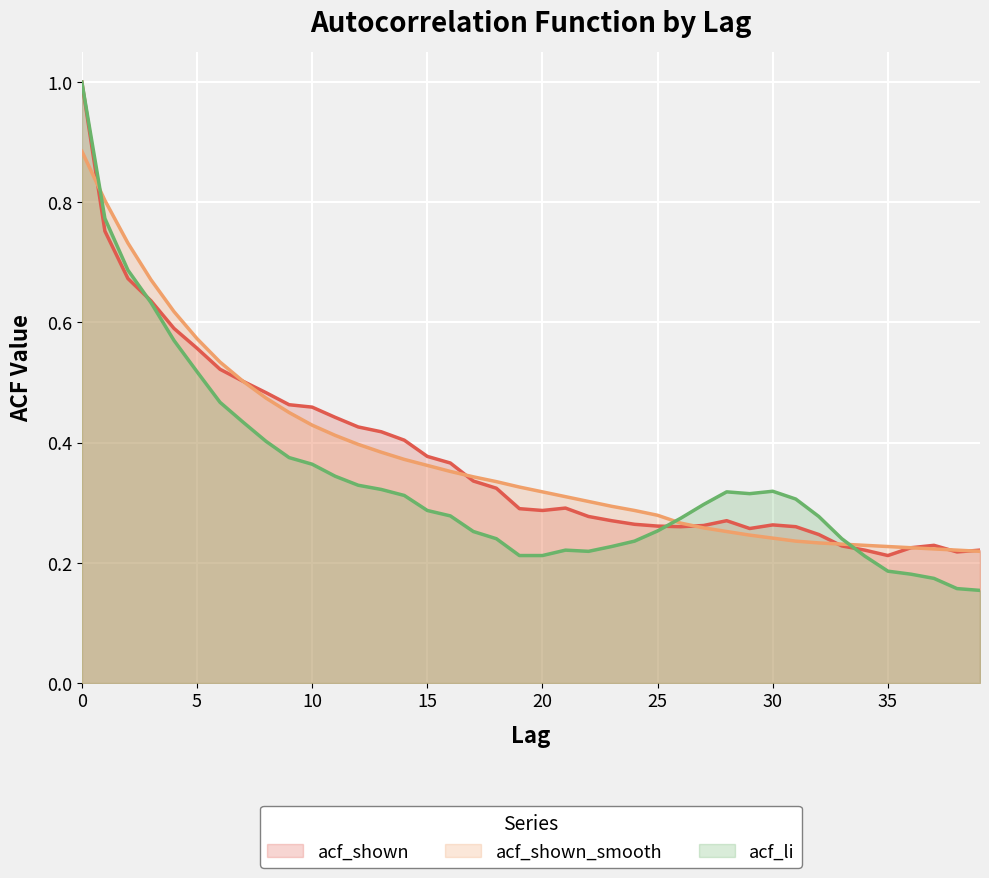

Is it true that acf_shown_smooth equals 0.2 at 30?

True